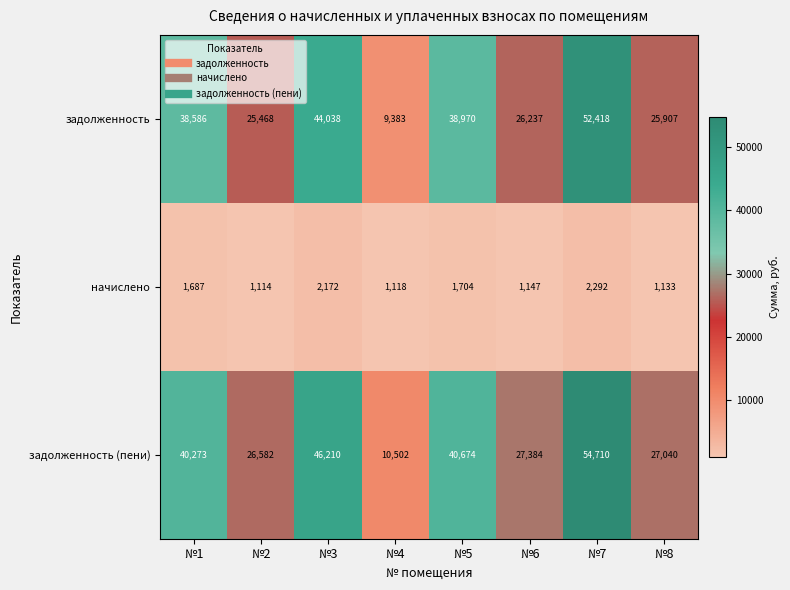

What is the difference between the maximum and minimum values in the задолженность series?

43035